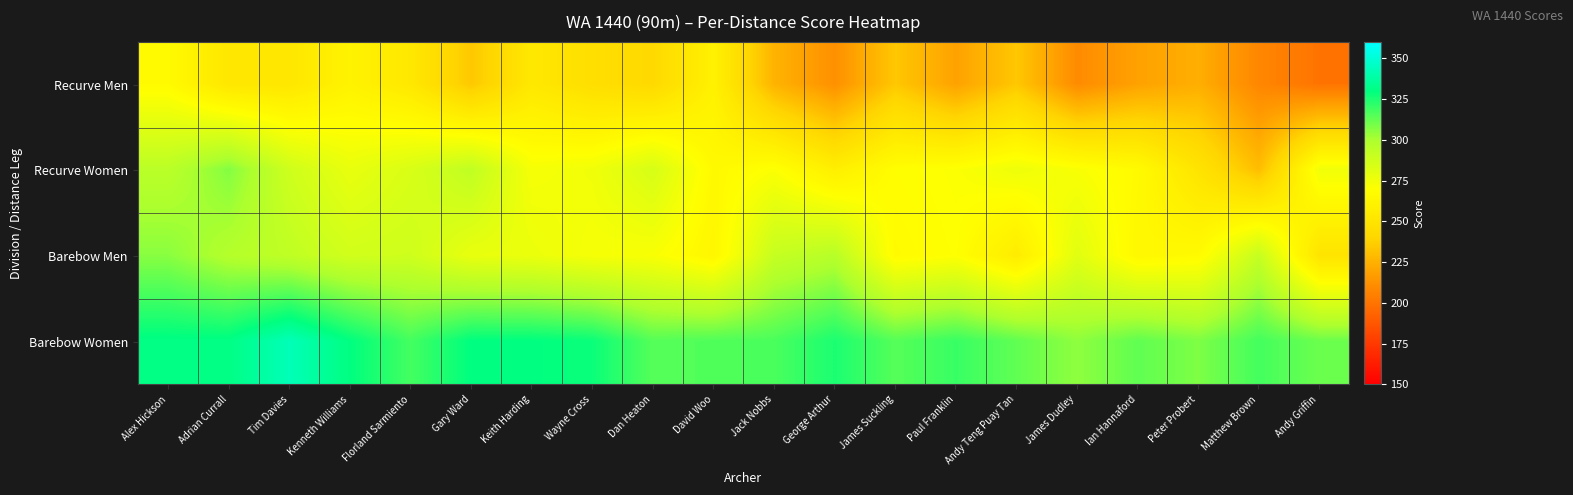

Reading left to right, extract all data points from this chart.

Recurve Men: Alex Hickson=267	Adrian Currall=252	Tim Davies=252	Kenneth Williams=261	Florland Sarmiento=253	Gary Ward=234	Keith Harding=253	Wayne Cross=246	Dan Heaton=242	David Woo=260	Jack Nobbs=226	George Arthur=212	James Suckling=234	Paul Franklin=219	Andy Teng Puay Tan=234	James Dudley=210	Ian Hannaford=219	Peter Probert=224	Matthew Brown=208	Andy Griffin=200
Recurve Women: Alex Hickson=295	Adrian Currall=307	Tim Davies=288	Kenneth Williams=278	Florland Sarmiento=284	Gary Ward=293	Keith Harding=273	Wayne Cross=275	Dan Heaton=285	David Woo=266	Jack Nobbs=271	George Arthur=258	James Suckling=269	Paul Franklin=271	Andy Teng Puay Tan=276	James Dudley=272	Ian Hannaford=267	Peter Probert=250	Matthew Brown=230	Andy Griffin=275
Barebow Men: Alex Hickson=306	Adrian Currall=297	Tim Davies=293	Kenneth Williams=287	Florland Sarmiento=288	Gary Ward=278	Keith Harding=277	Wayne Cross=273	Dan Heaton=272	David Woo=264	Jack Nobbs=291	George Arthur=296	James Suckling=267	Paul Franklin=270	Andy Teng Puay Tan=256	James Dudley=281	Ian Hannaford=265	Peter Probert=267	Matthew Brown=291	Andy Griffin=250
Barebow Women: Alex Hickson=331	Adrian Currall=331	Tim Davies=343	Kenneth Williams=330	Florland Sarmiento=318	Gary Ward=330	Keith Harding=330	Wayne Cross=328	Dan Heaton=315	David Woo=316	Jack Nobbs=317	George Arthur=325	James Suckling=315	Paul Franklin=320	Andy Teng Puay Tan=313	James Dudley=305	Ian Hannaford=313	Peter Probert=308	Matthew Brown=318	Andy Griffin=311